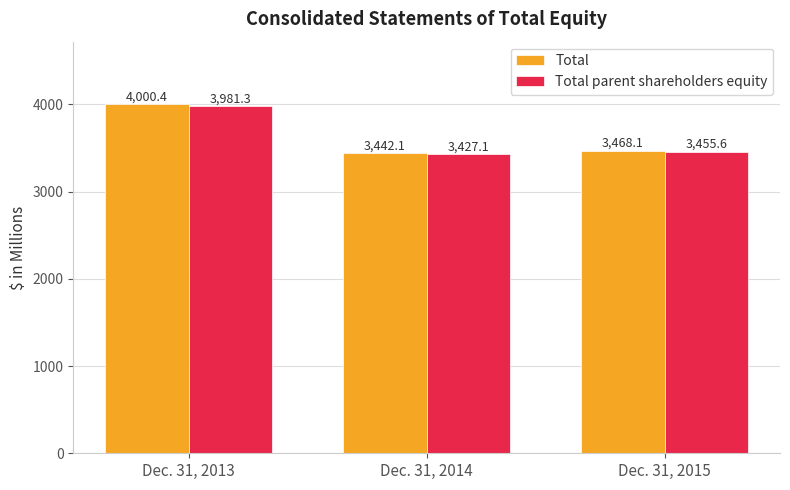

What is the total value across all series at Dec. 31, 2015?

6923.7